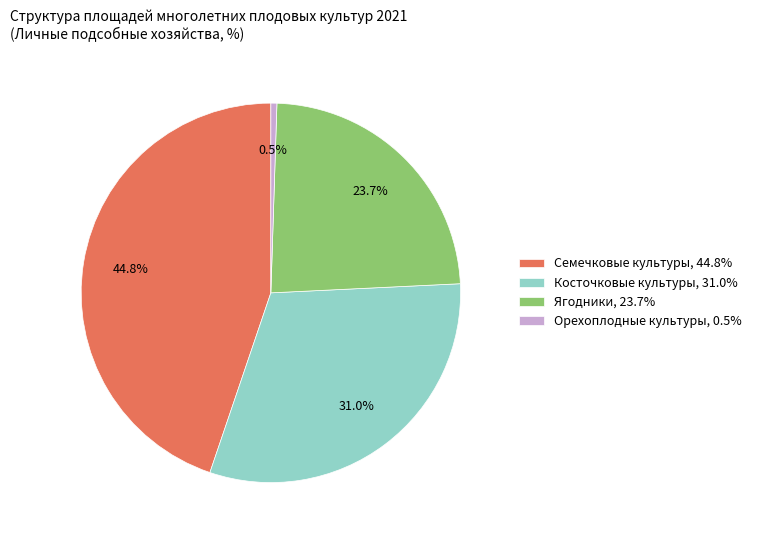

Between Ягодники, 23.7% and Семечковые культуры, 44.8%, which is larger?

Семечковые культуры, 44.8%